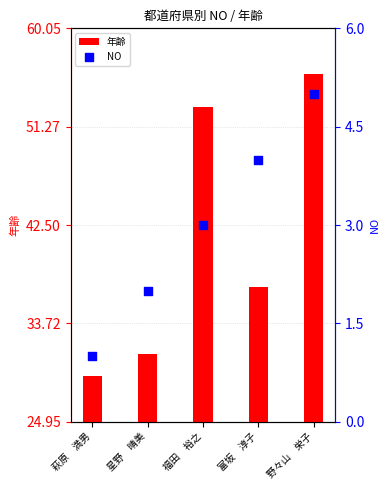

What are all the series names shown in the legend?

年齢, NO